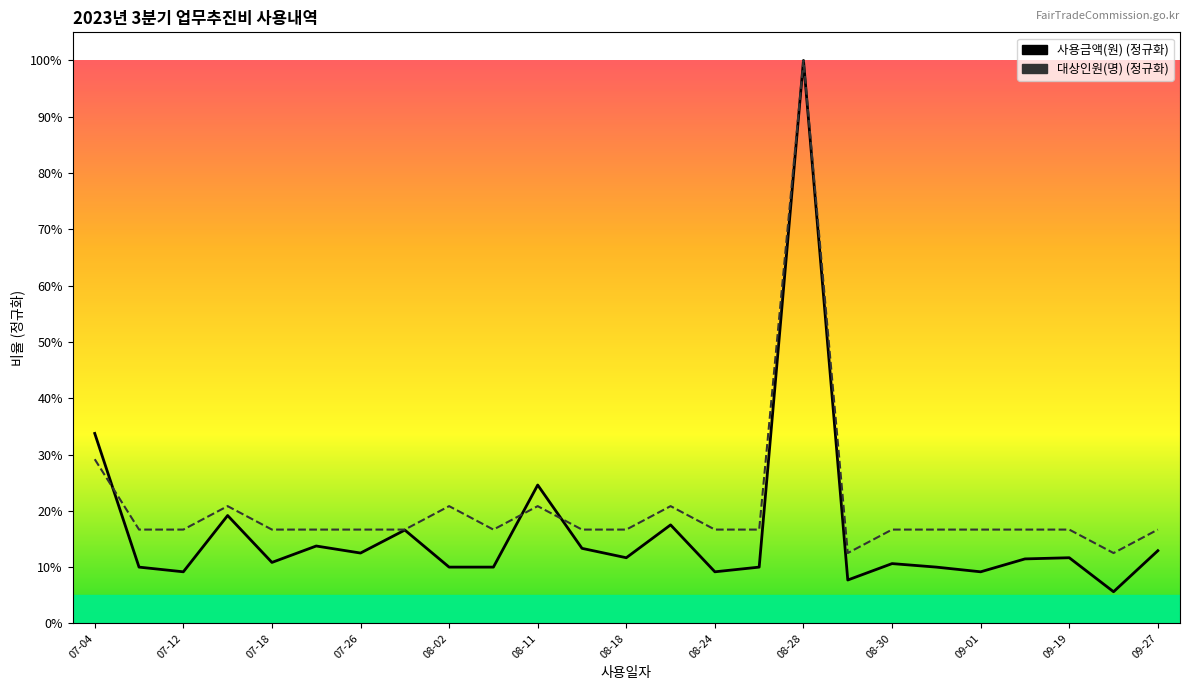

What is the label of the 20th point from the left?

08-31